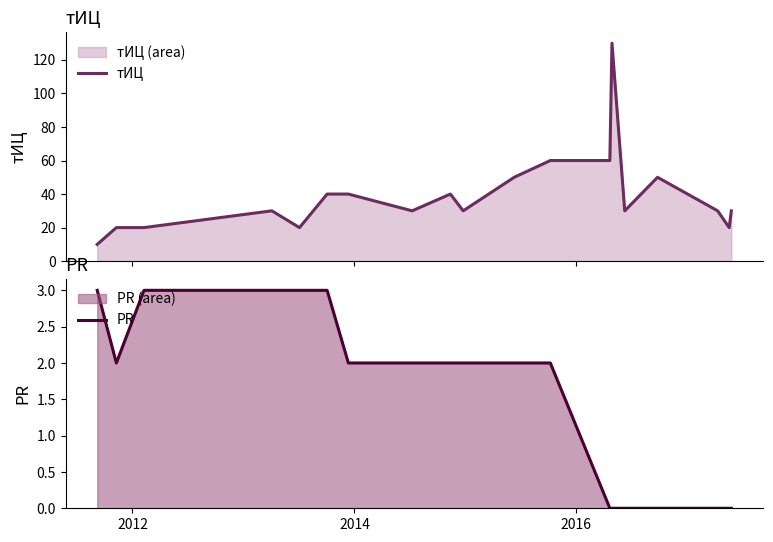

What is the sum of all PR values?

29